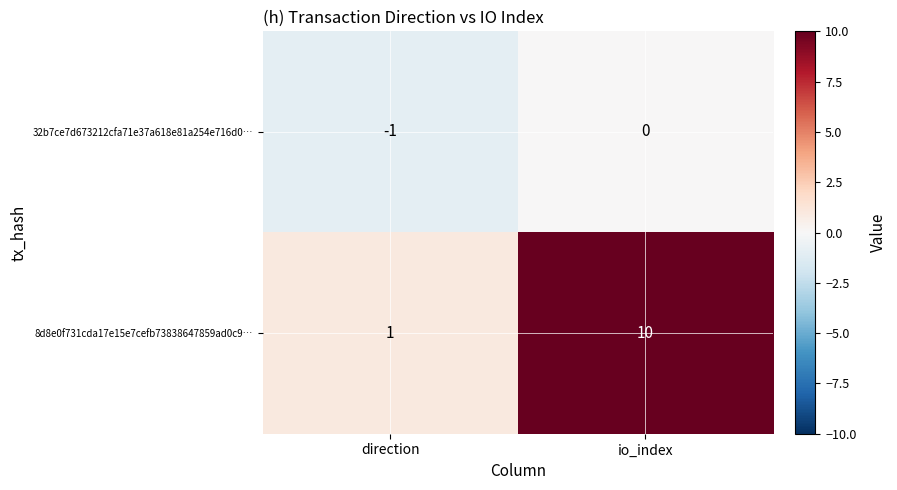

Which category has the lowest value in the 8d8e0f731cda17e15e7cefb73838647859ad0c9… series?

direction